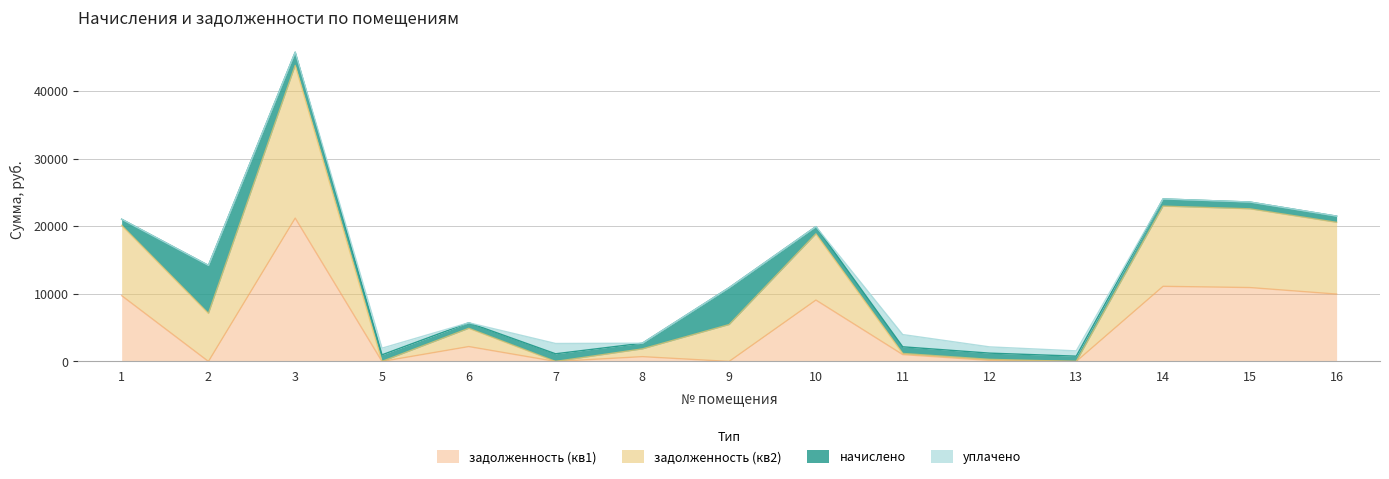

Where does the задолженность (кв1) series first go above 1014?

1